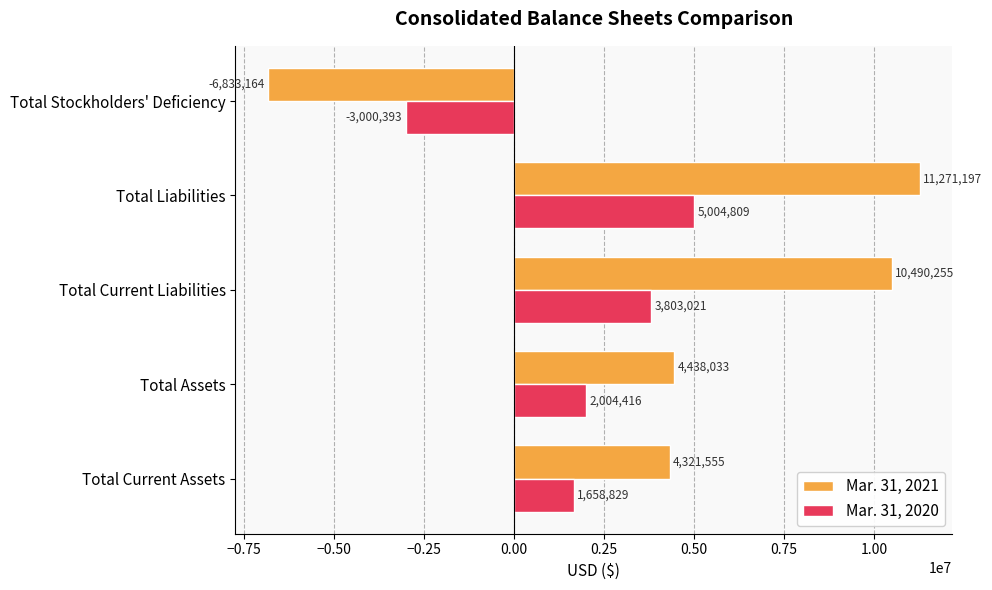

Which series has the largest range (max minus min)?

Mar. 31, 2021